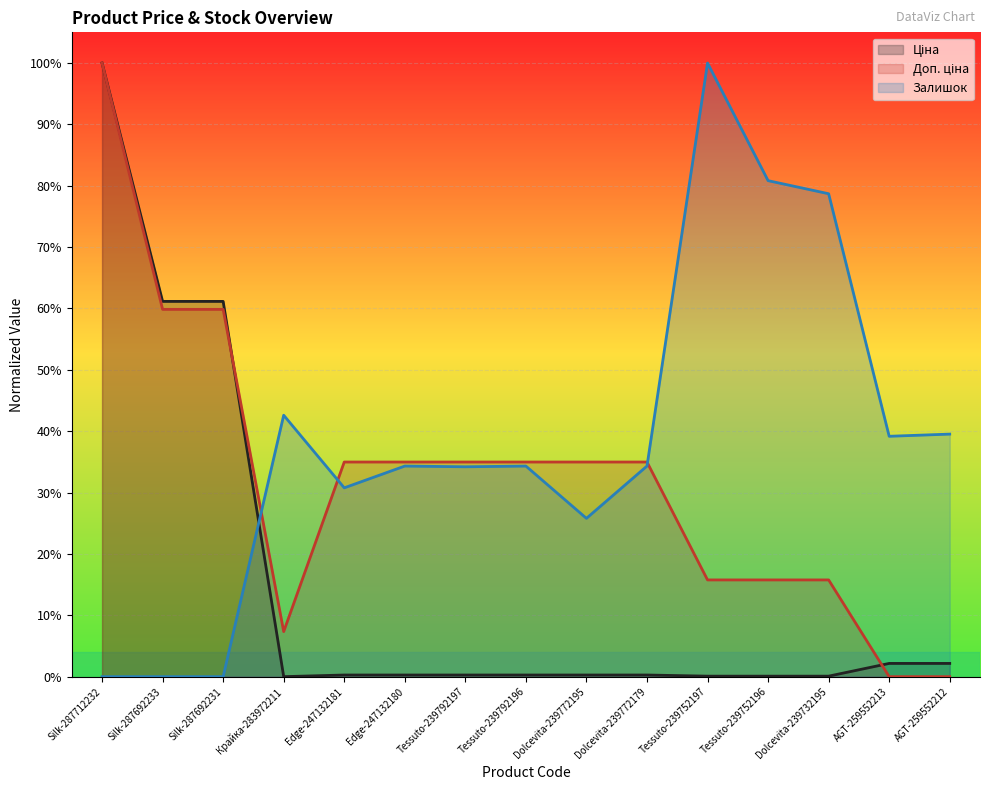

After their last crossing, which series has the higher values: Доп. ціна or Залишок?

Залишок